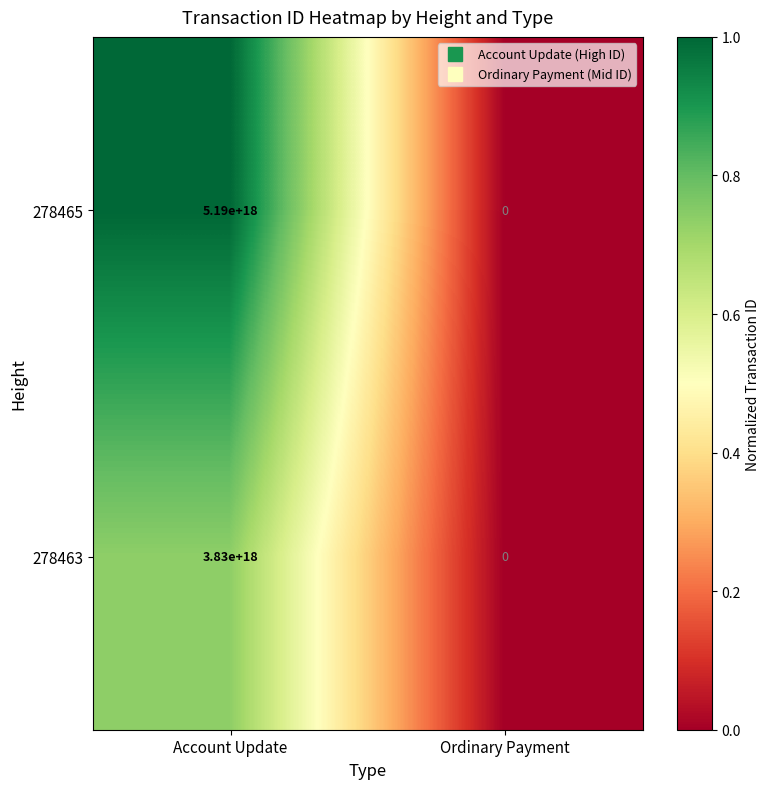

At which label is 278463 closest to 1915000000000000000?

Account Update